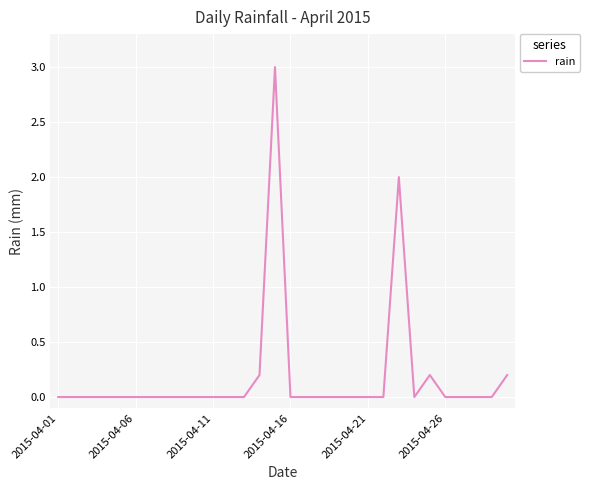

What is the greatest value displayed?

3.0